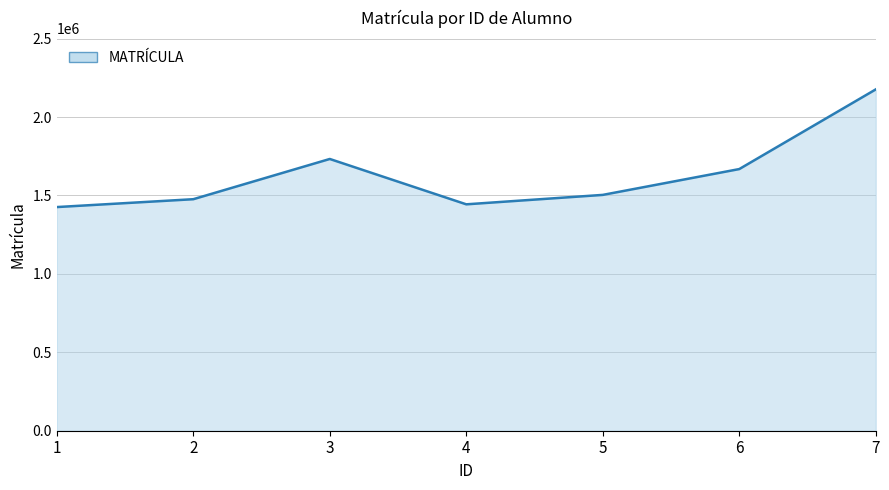

Reading left to right, list all the values displayed in this chart.

1=1426122	2=1476270	3=1732818	4=1443645	5=1503777	6=1668442	7=2176451